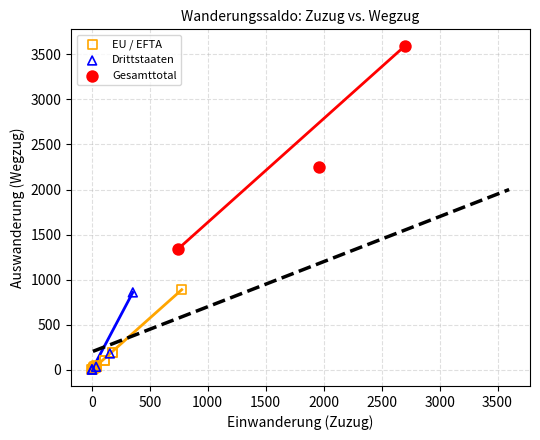

Which series reaches the maximum Y coordinate?

Gesamttotal